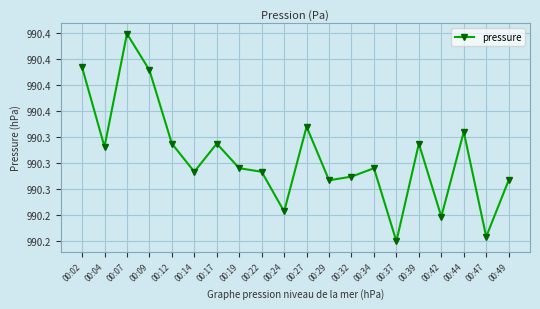

What is the average value?

99030.6